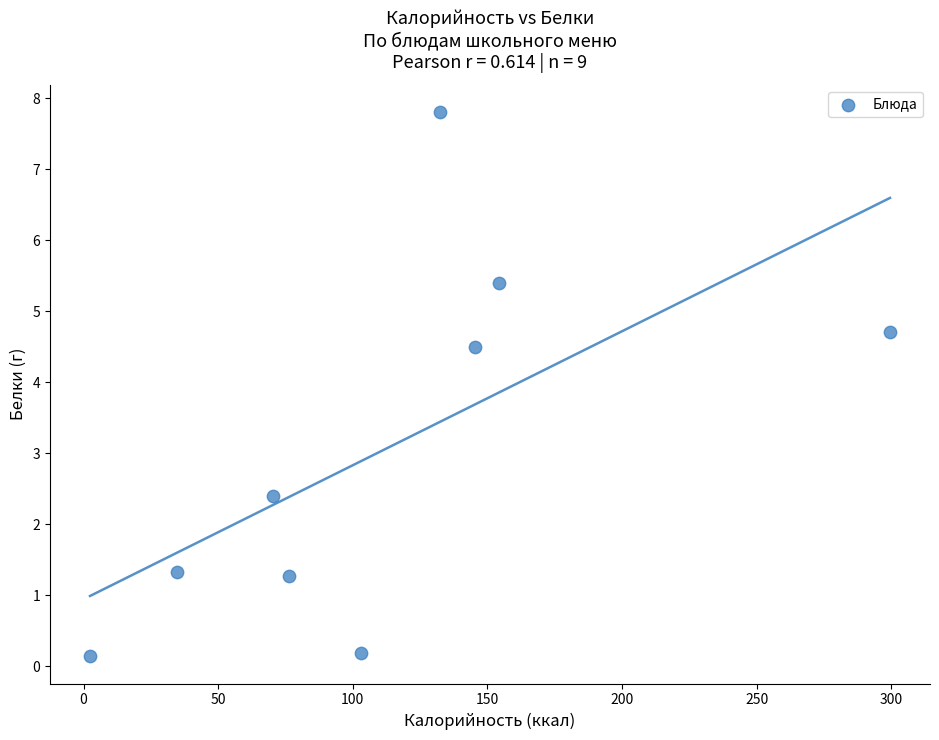

What Y value in the scatter plot is closest to 3?

2.4